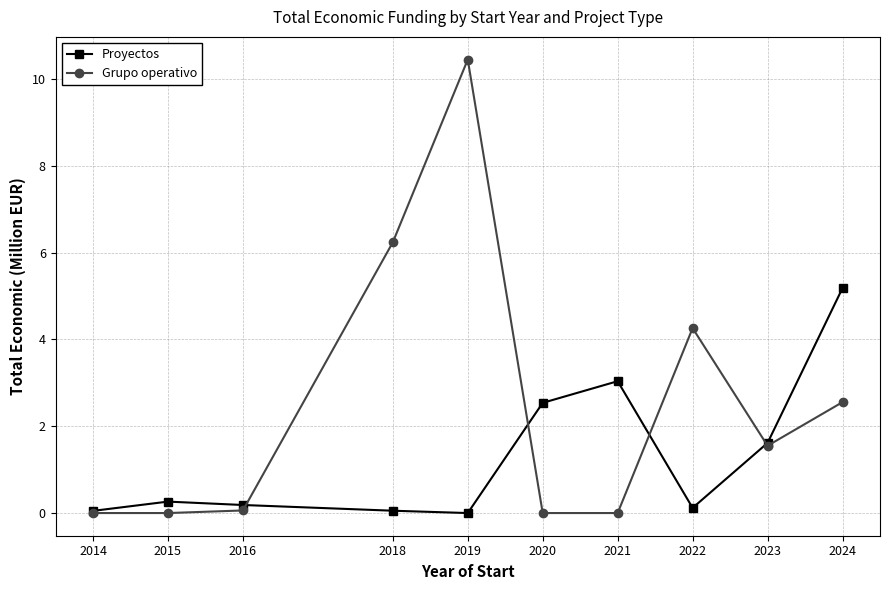

At which label is Proyectos closest to 2?

2023